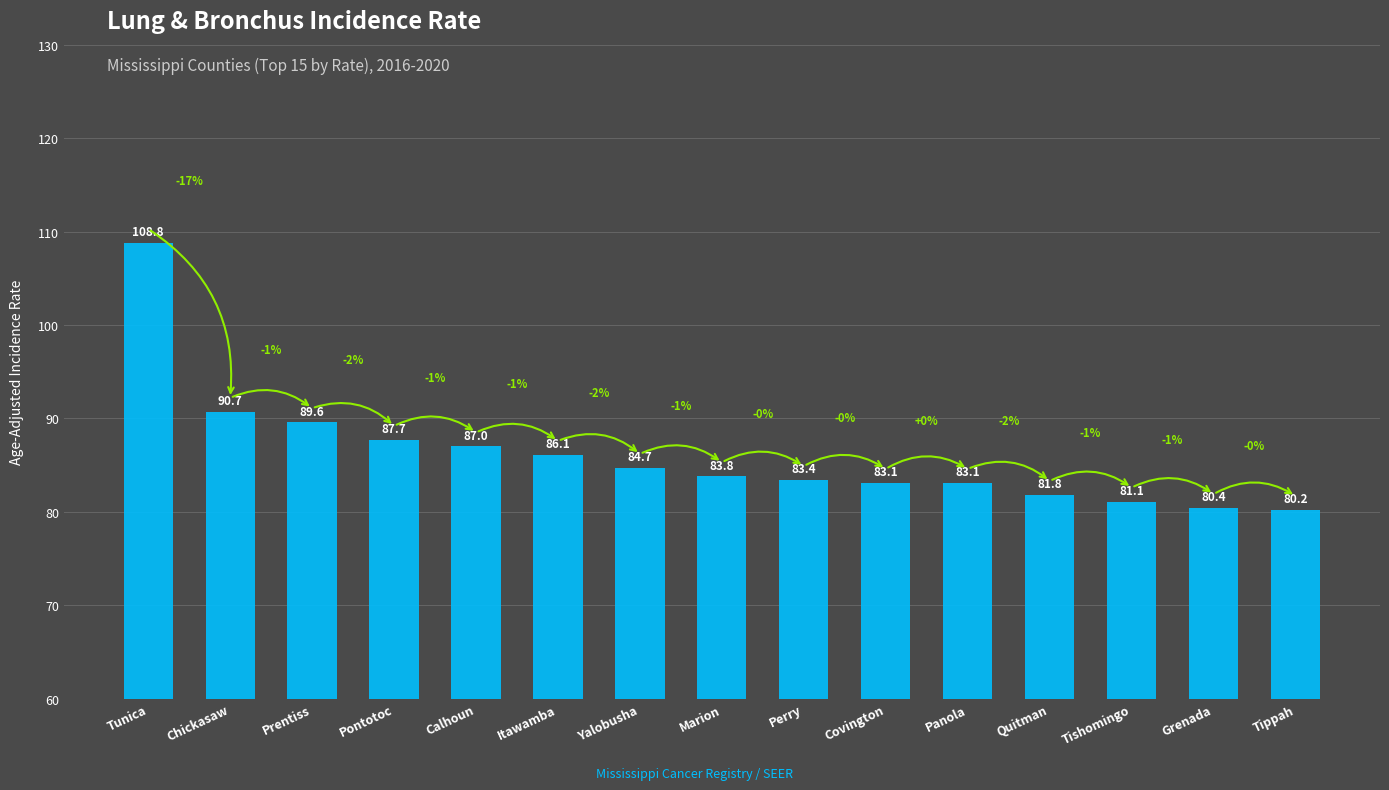

What is the value of the 14th bar from the left?

80.4